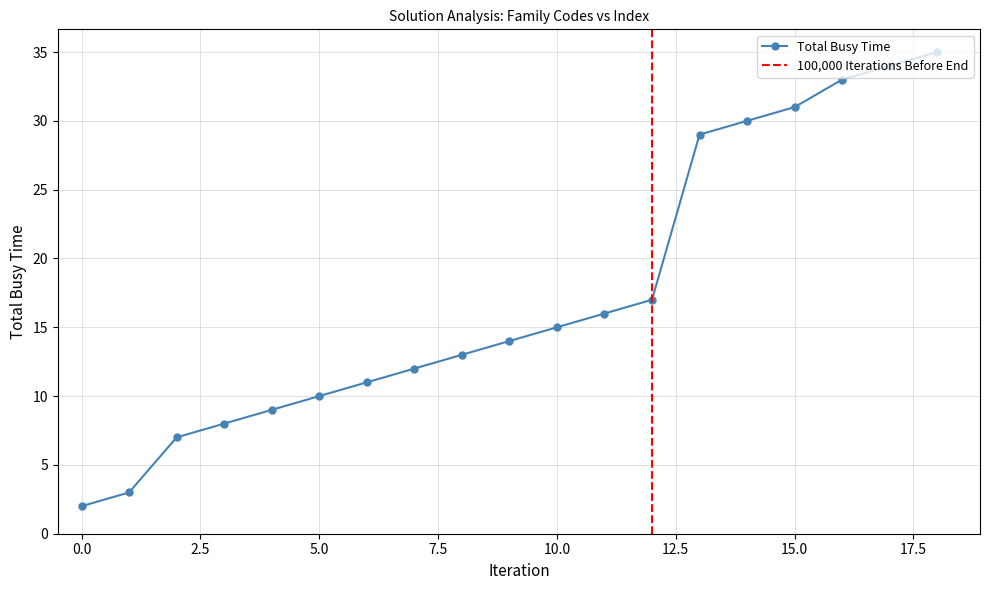

What is the sum of the values at 12 and 1?

20